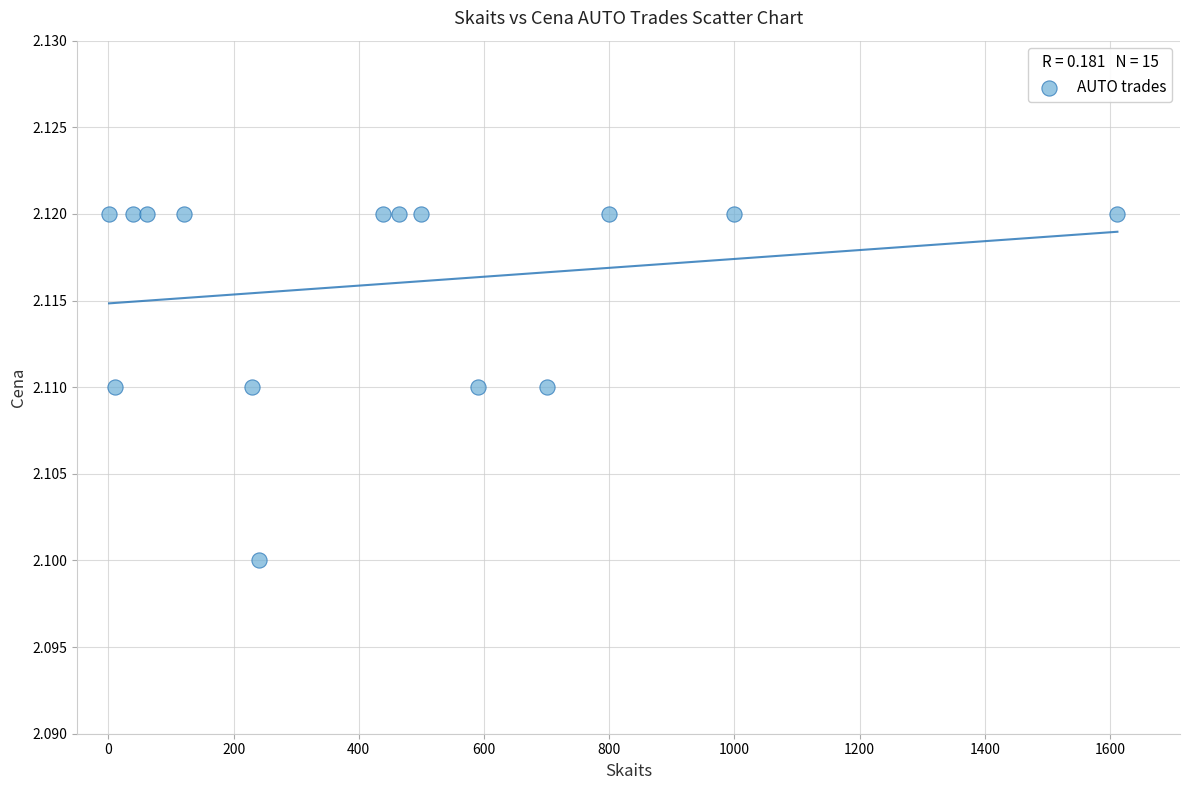

What is the range of X values (max minus min)?

1611.0